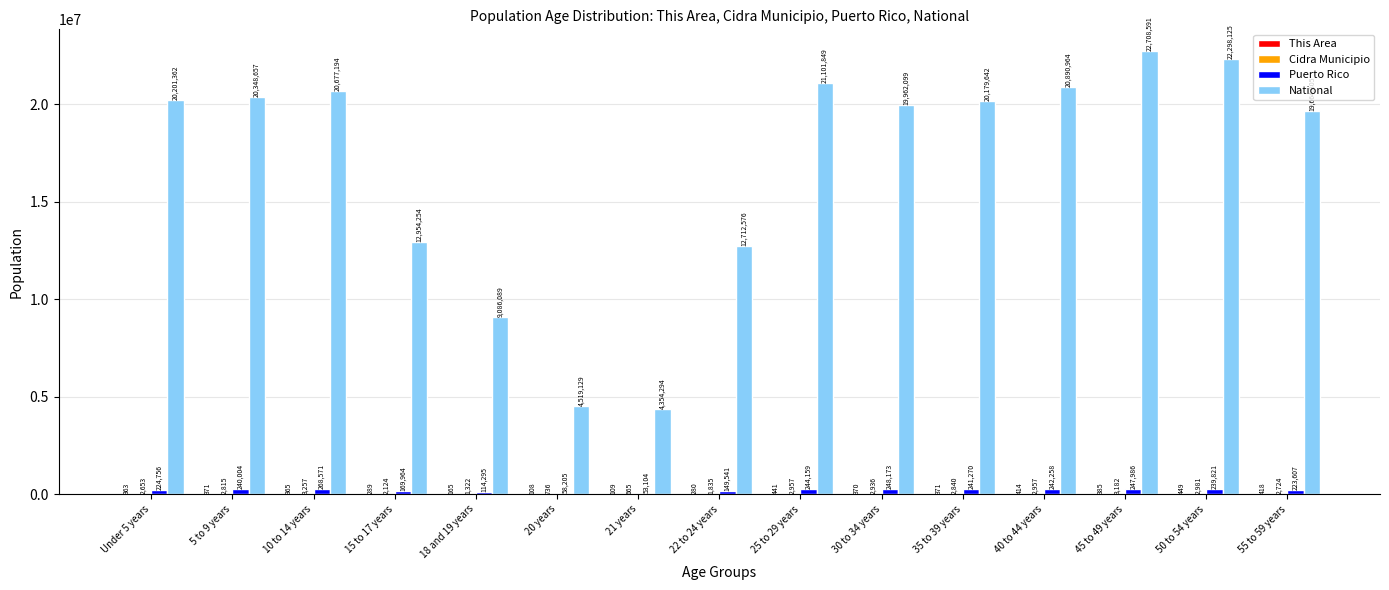

What is the sum of all National values?

251659630